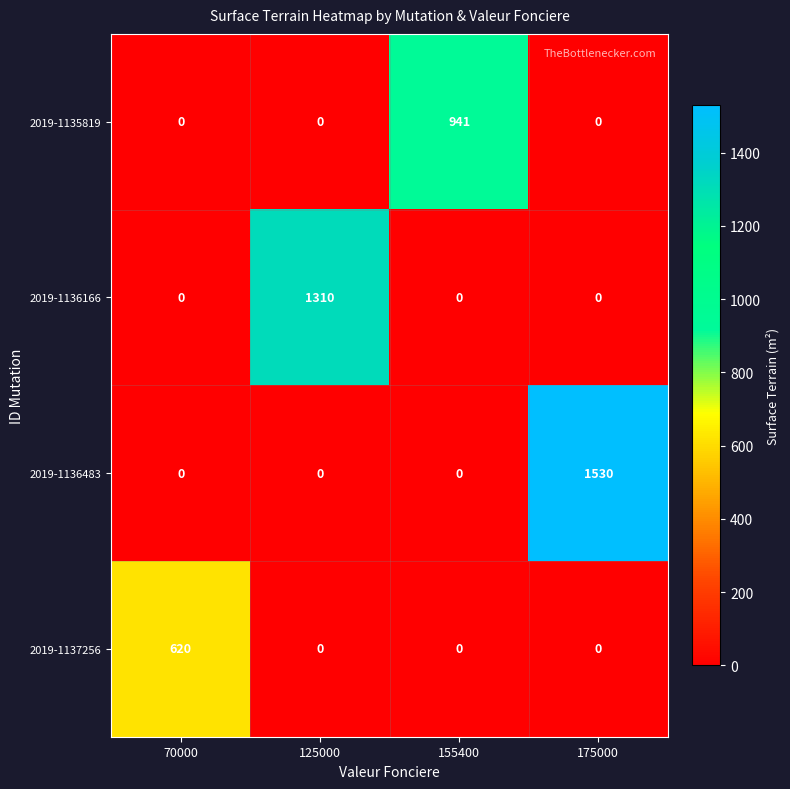

The 2019-1137256 series shows 285 at 155400. True or false?

False